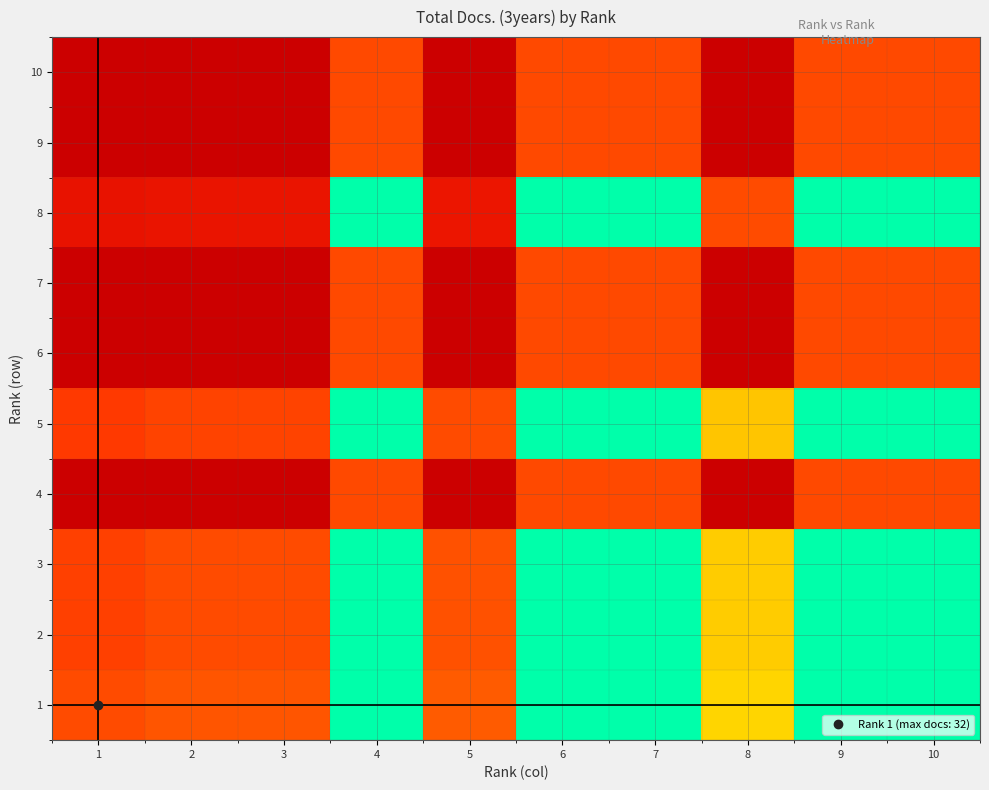

Reading left to right, list all the values displayed in this chart.

1: 1=0.5	2=0.5	3=0.5	4=0.0	5=0.5	6=0.0	7=0.0	8=0.2	9=0.0	10=0.0
2: 1=0.5	2=0.5	3=0.5	4=0.0	5=0.5	6=0.0	7=0.0	8=0.2	9=0.0	10=0.0
3: 1=0.5	2=0.5	3=0.5	4=0.0	5=0.5	6=0.0	7=0.0	8=0.2	9=0.0	10=0.0
4: 1=1.0	2=1.0	3=1.0	4=0.5	5=1.0	6=0.5	7=0.5	8=1.0	9=0.5	10=0.5
5: 1=0.5	2=0.5	3=0.5	4=0.0	5=0.5	6=0.0	7=0.0	8=0.2	9=0.0	10=0.0
6: 1=1.0	2=1.0	3=1.0	4=0.5	5=1.0	6=0.5	7=0.5	8=1.0	9=0.5	10=0.5
7: 1=1.0	2=1.0	3=1.0	4=0.5	5=1.0	6=0.5	7=0.5	8=1.0	9=0.5	10=0.5
8: 1=0.8	2=0.8	3=0.8	4=0.0	5=0.7	6=0.0	7=0.0	8=0.5	9=0.0	10=0.0
9: 1=1.0	2=1.0	3=1.0	4=0.5	5=1.0	6=0.5	7=0.5	8=1.0	9=0.5	10=0.5
10: 1=1.0	2=1.0	3=1.0	4=0.5	5=1.0	6=0.5	7=0.5	8=1.0	9=0.5	10=0.5